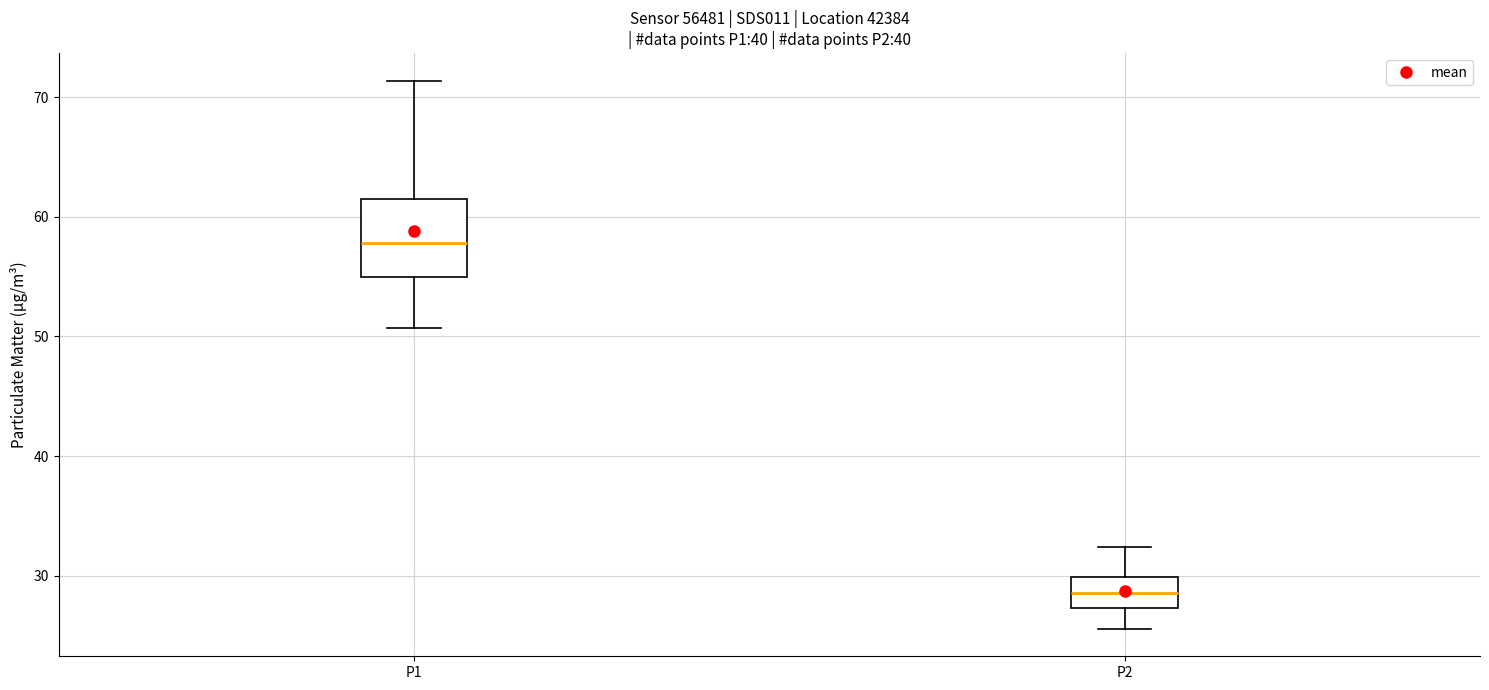

Reading left to right, read every box against the y-axis: the position of its median line, the range the box covers, and the ends of its whiskers. The values are not printed on the chart, so give them approximately, as read against the axis.

P1: median 58, box 55 to 62, whiskers 51 to 71
P2: median 29, box 27 to 30, whiskers 26 to 32